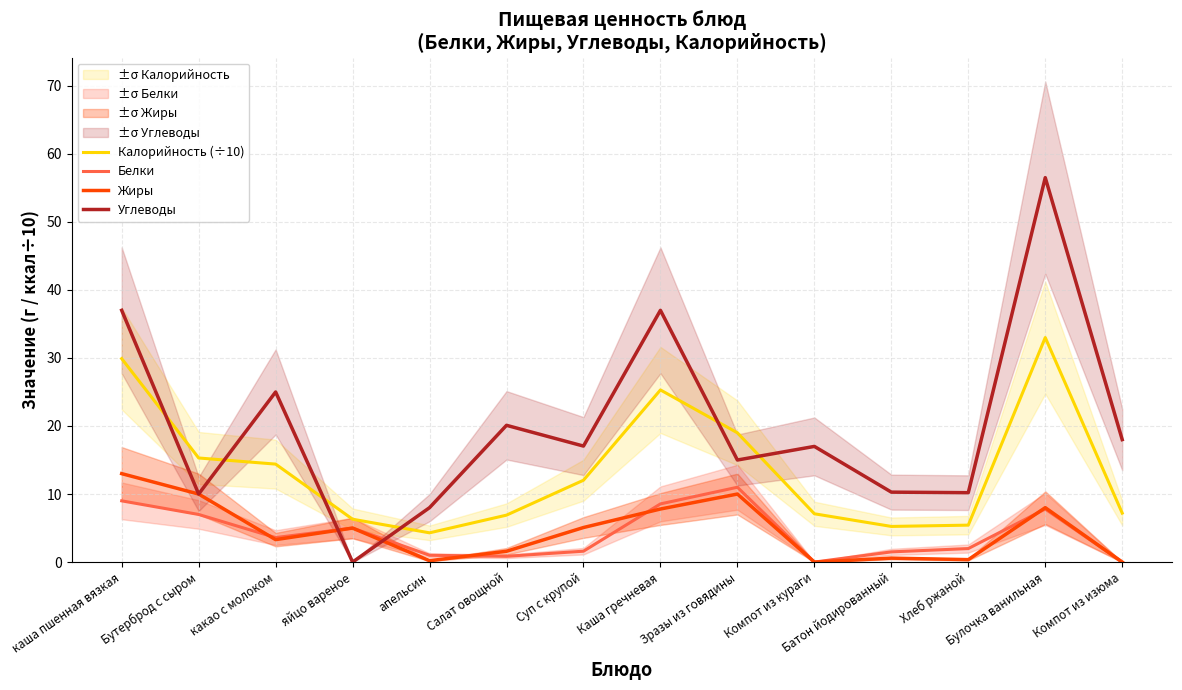

The Калорийность (÷10) series shows 1.2 at Хлеб ржаной. True or false?

False